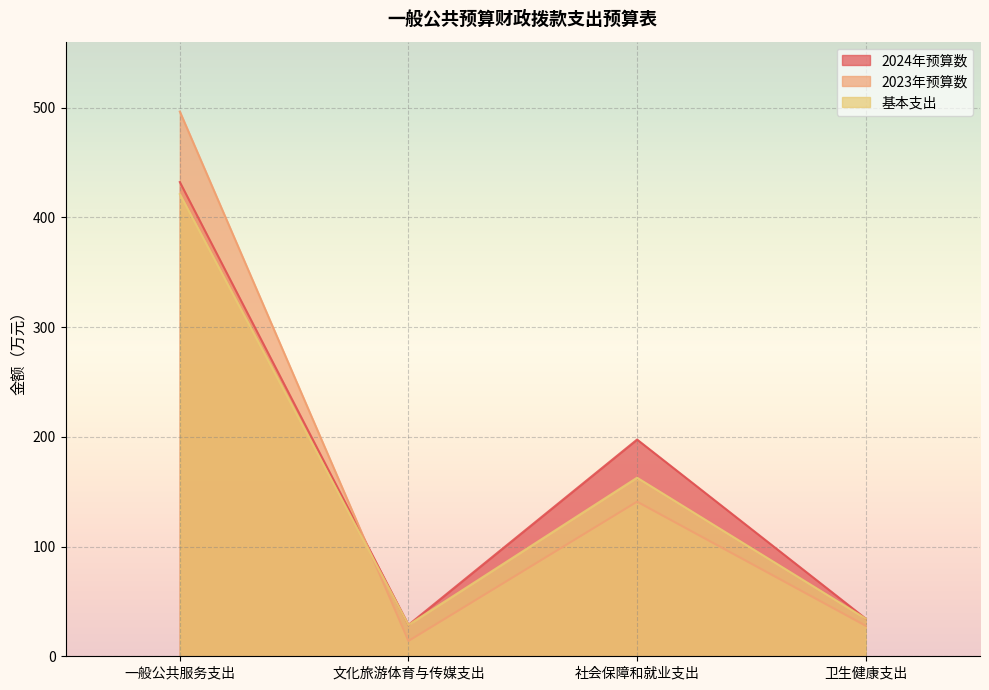

Which series has the largest range (max minus min)?

2023年预算数